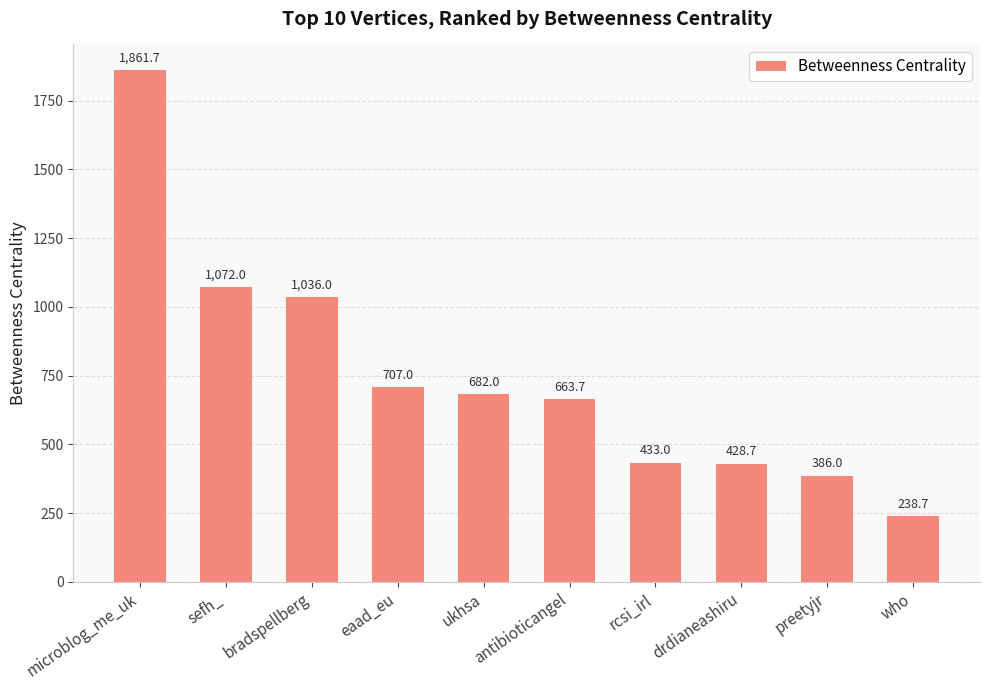

What is the difference between the second highest and minimum values?

833.3